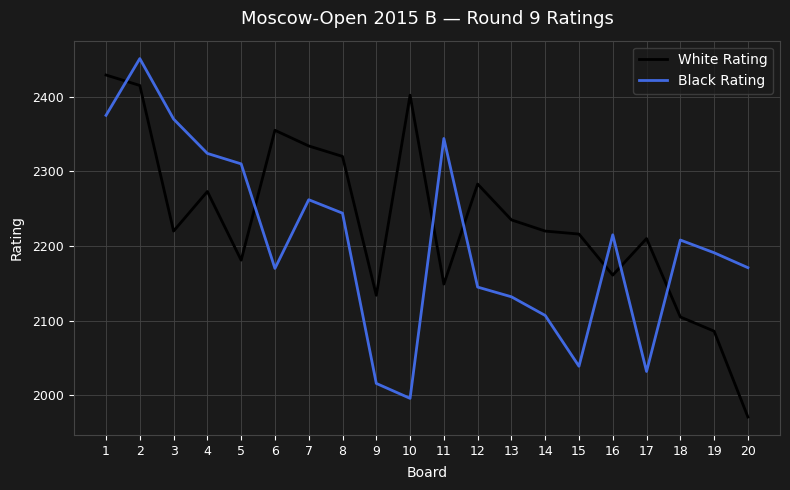

What is the lowest value of the White Rating series?

1971